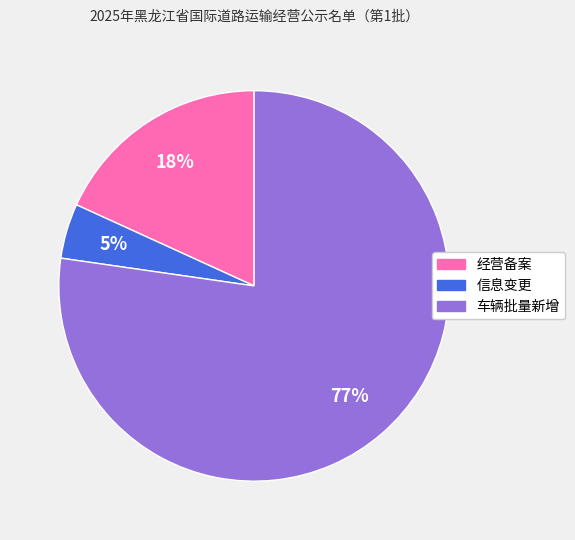

How many slices are in this pie chart?

3